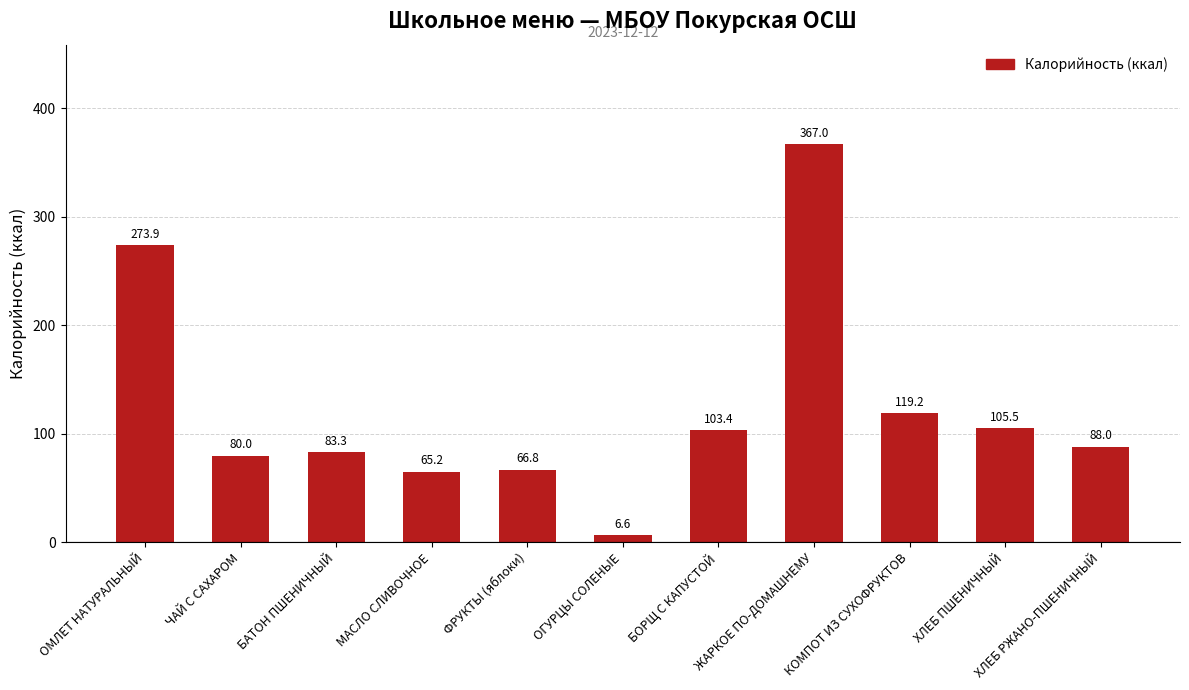

How many bars are there in total?

11